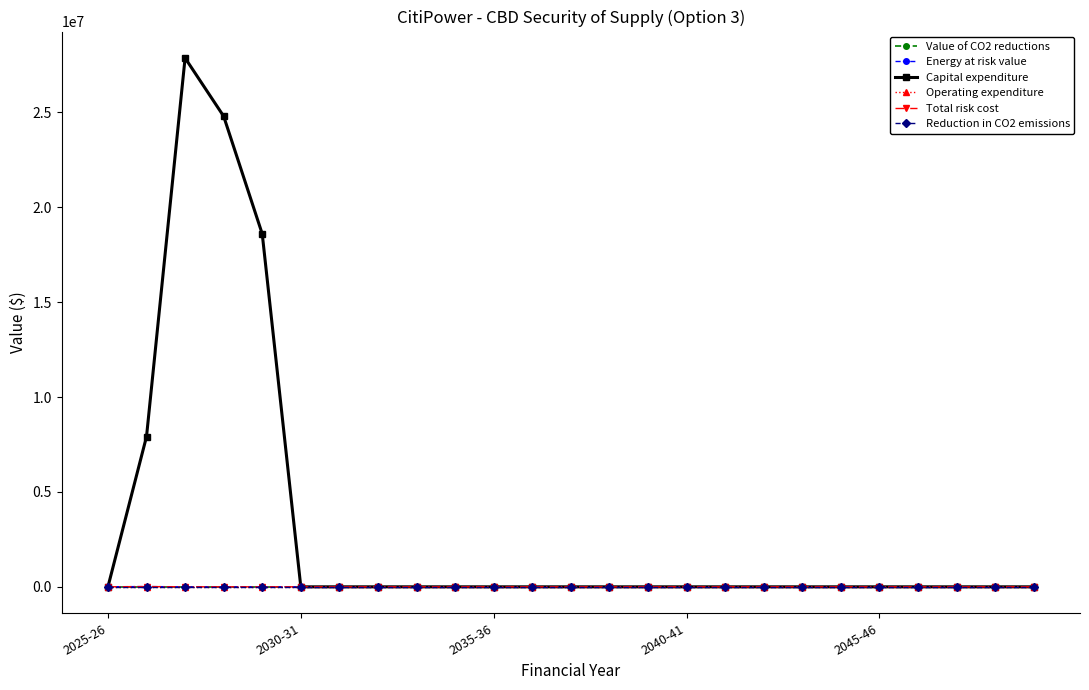

What is the difference between the maximum and second lowest values in the Energy at risk value series?

14327.9